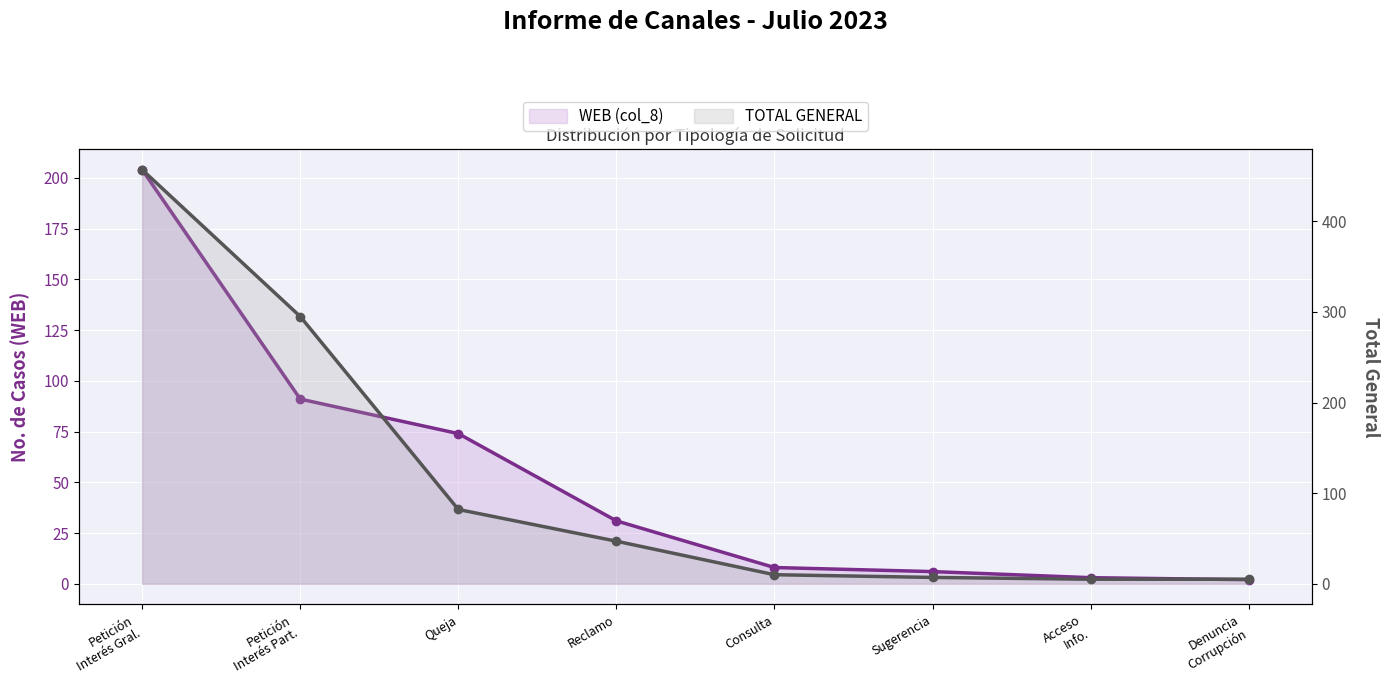

What is the difference between the maximum and second lowest values in the TOTAL GENERAL series?

452